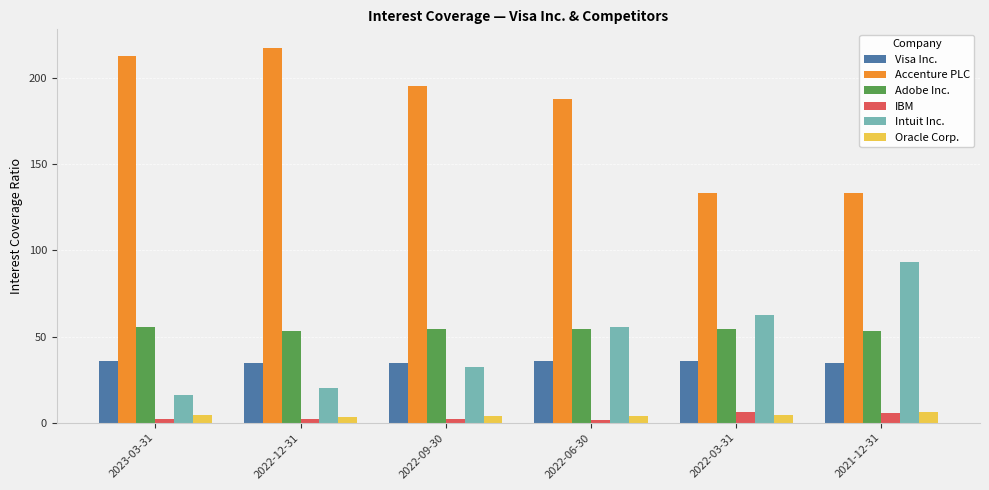

Which series changed the most between 2022-12-31 and 2021-12-31?

Accenture PLC